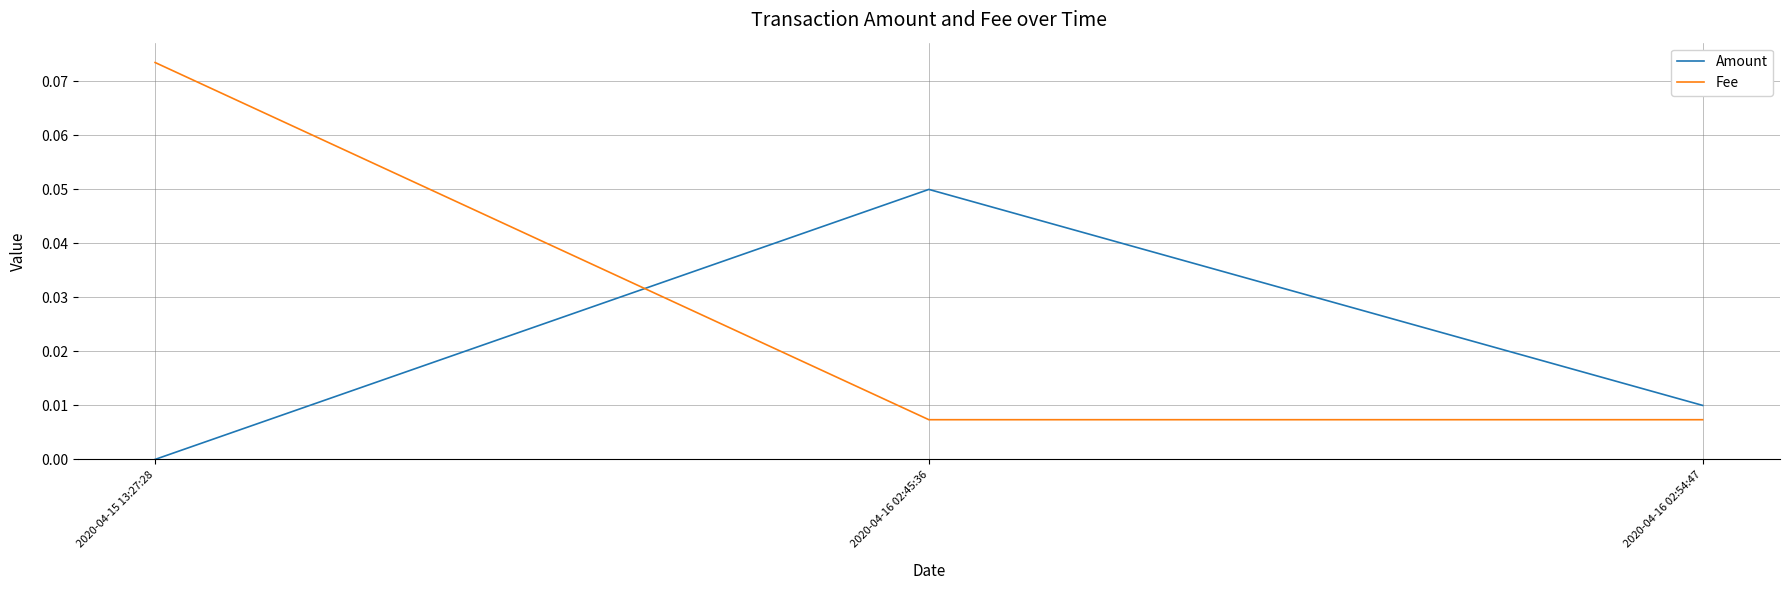

What position from the right is 2020-04-16 02:54:47?

1